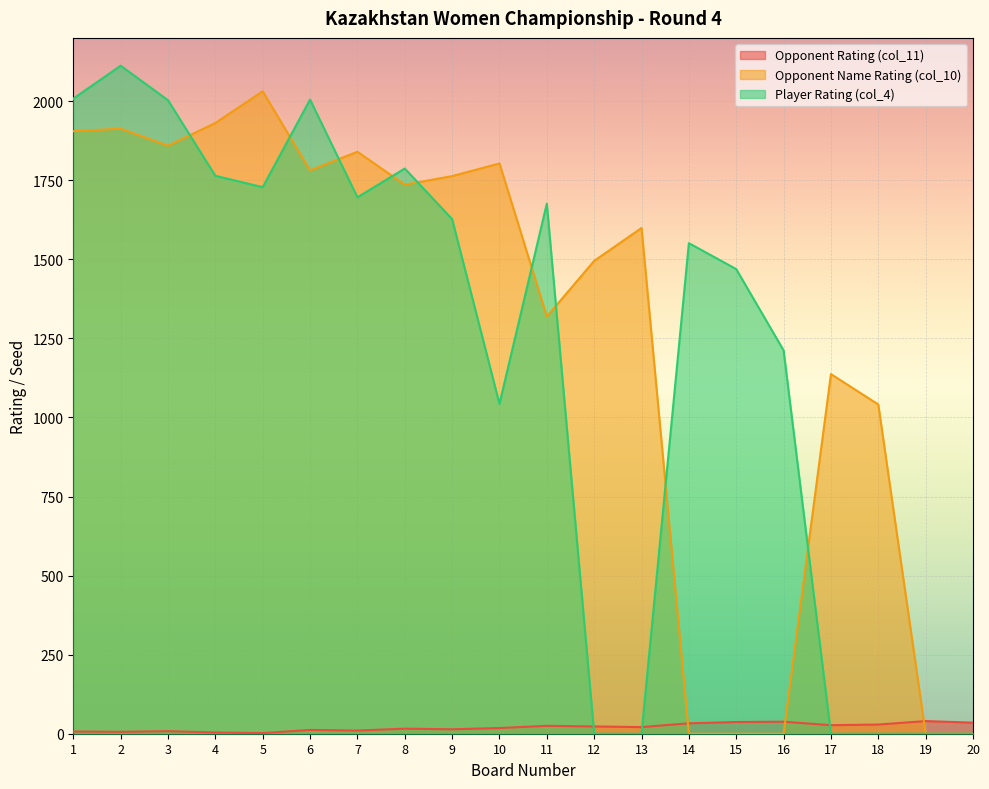

Reading left to right, what are all the values shown in this chart?

Opponent Rating (col_11): 1=7	2=6	3=8	4=4	5=2	6=12	7=10	8=16	9=14	10=18	11=25	12=23	13=21	14=33	15=37	16=38	17=27	18=29	19=40	20=35
Opponent Name Rating (col_10): 1=1905	2=1913	3=1859	4=1931	5=2031	6=1781	7=1840	8=1736	9=1763	10=1803	11=1319	12=1495	13=1599	14=0	15=0	16=0	17=1137	18=1041	19=0	20=0
Player Rating (col_4): 1=2008	2=2112	3=2003	4=1764	5=1728	6=2005	7=1696	8=1787	9=1627	10=1043	11=1676	12=0	13=0	14=1551	15=1469	16=1212	17=0	18=0	19=0	20=0